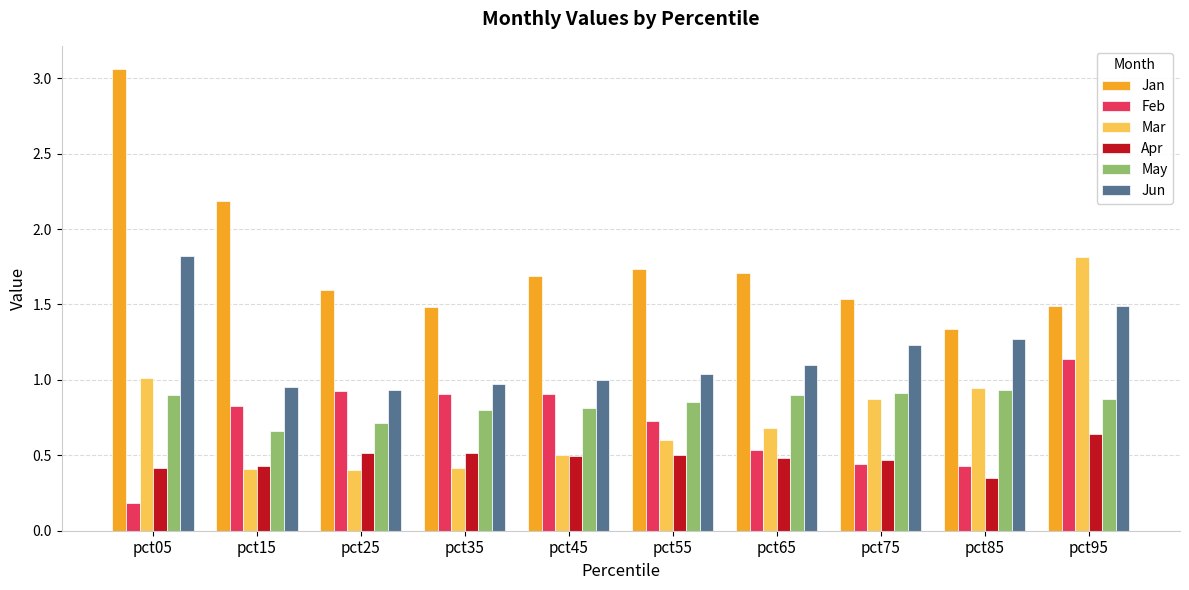

Where is Feb nearest to the value 0?

pct05